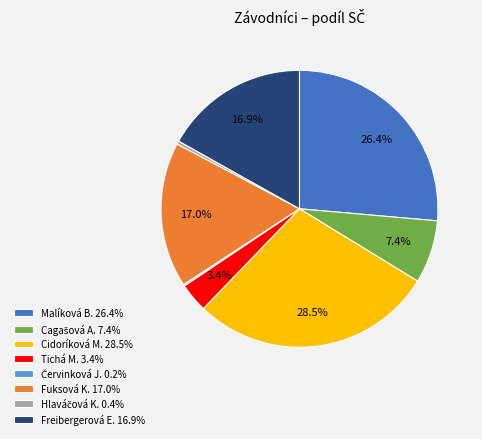

Does Tichá M. 3.4% represent more than half of the total?

No